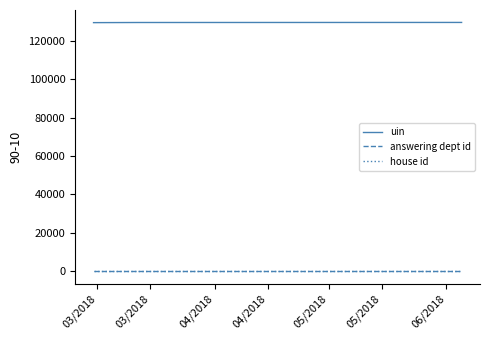

Reading right to left, what are all the values shown in this chart?

uin: 129506	129474	129402
answering dept id: 1	1	1
house id: 1	1	1